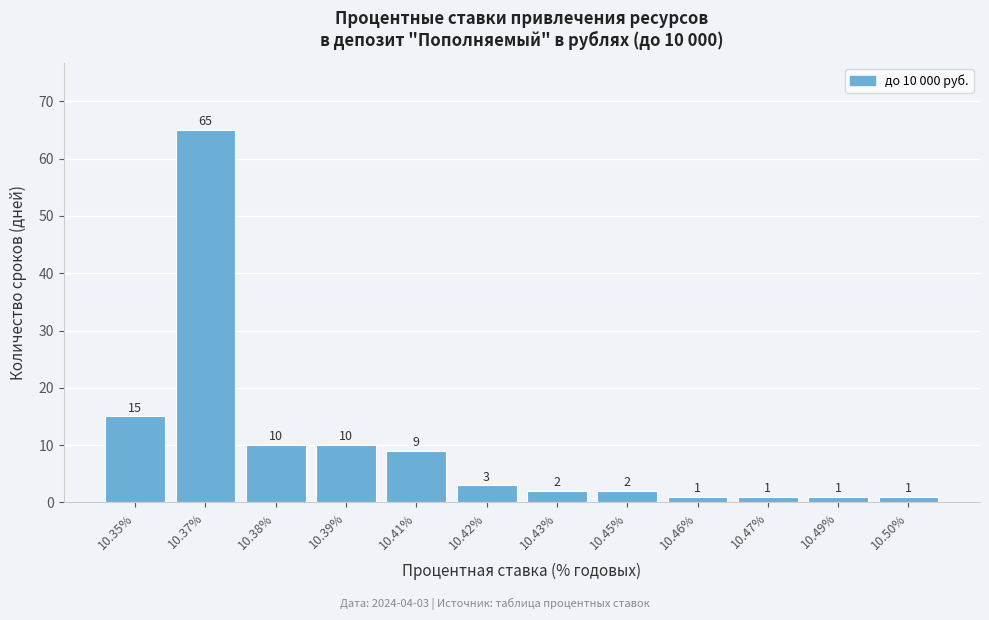

Reading right to left, extract all data points from this chart.

1	1	1	1	2	2	3	9	10	10	65	15